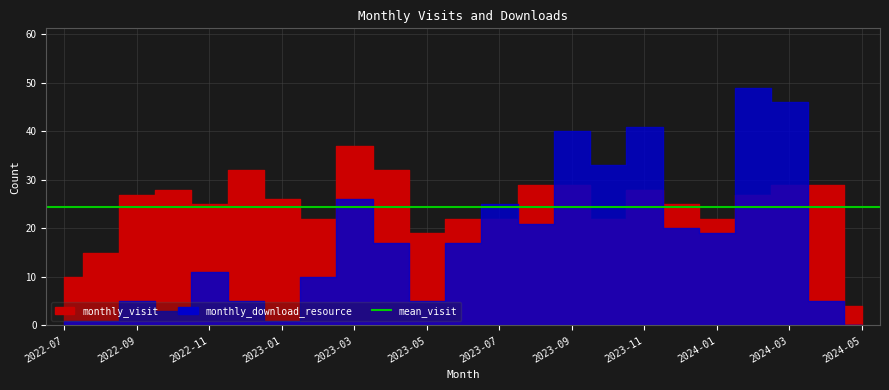

Where do monthly_download_resource and monthly_visit first cross each other?

2023-06 and 2023-07